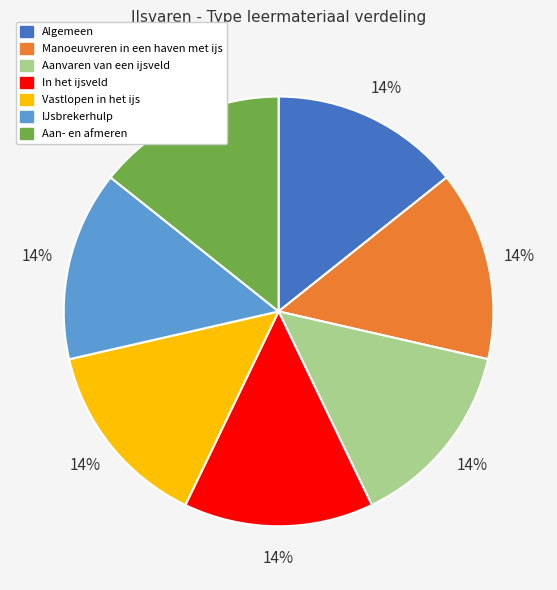

Is Aan- en afmeren the majority of the pie?

No